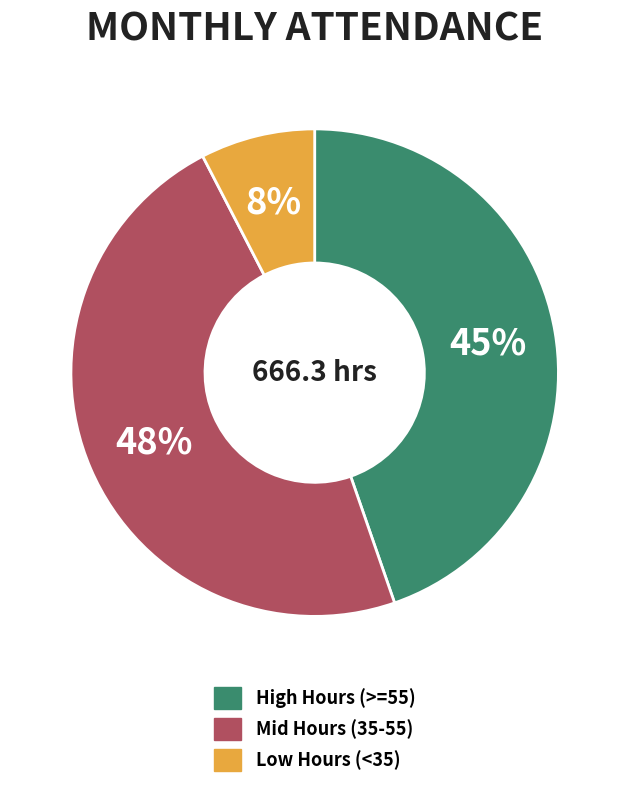

To the nearest percent, what is the difference between the largest and smallest slice percentages?

40%